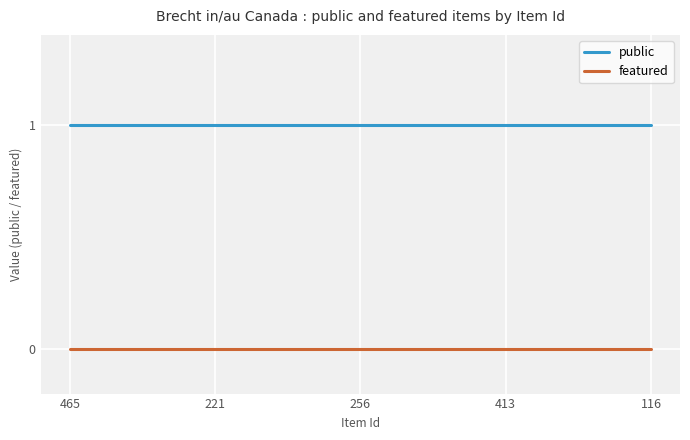

True or false: public and featured cross at least once.

False